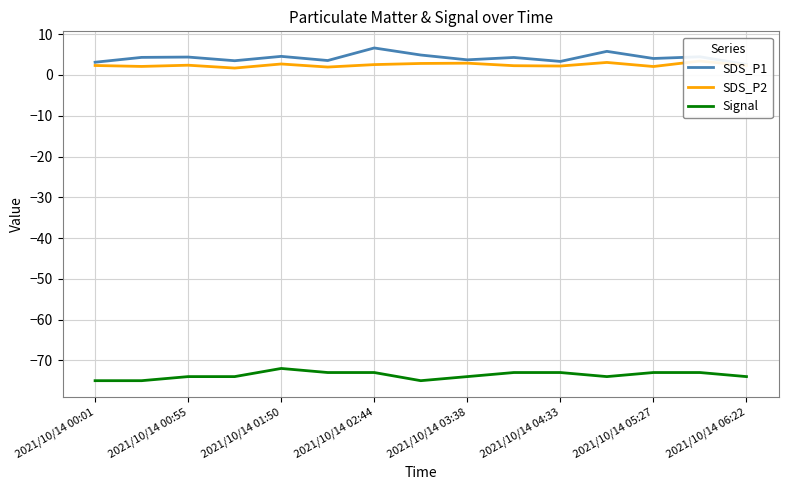

What position from the right is 9?

6